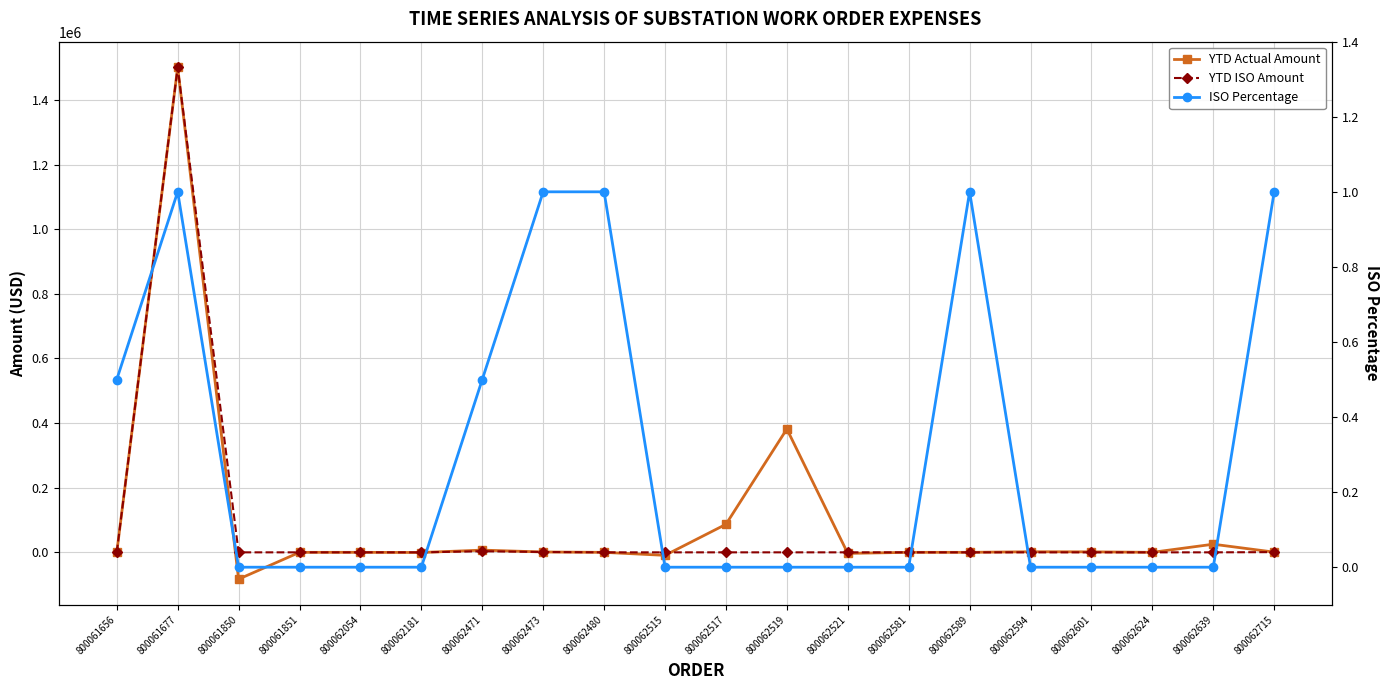

Count the number of categories in the chart.

20